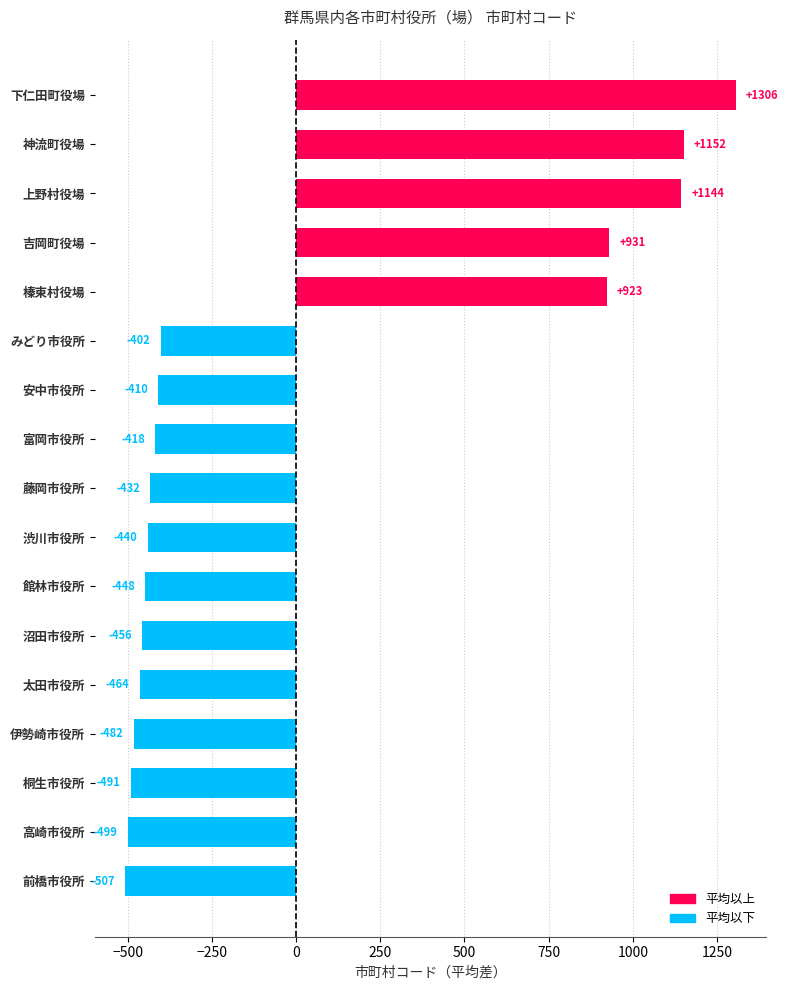

Count the number of values greater than -432.

8